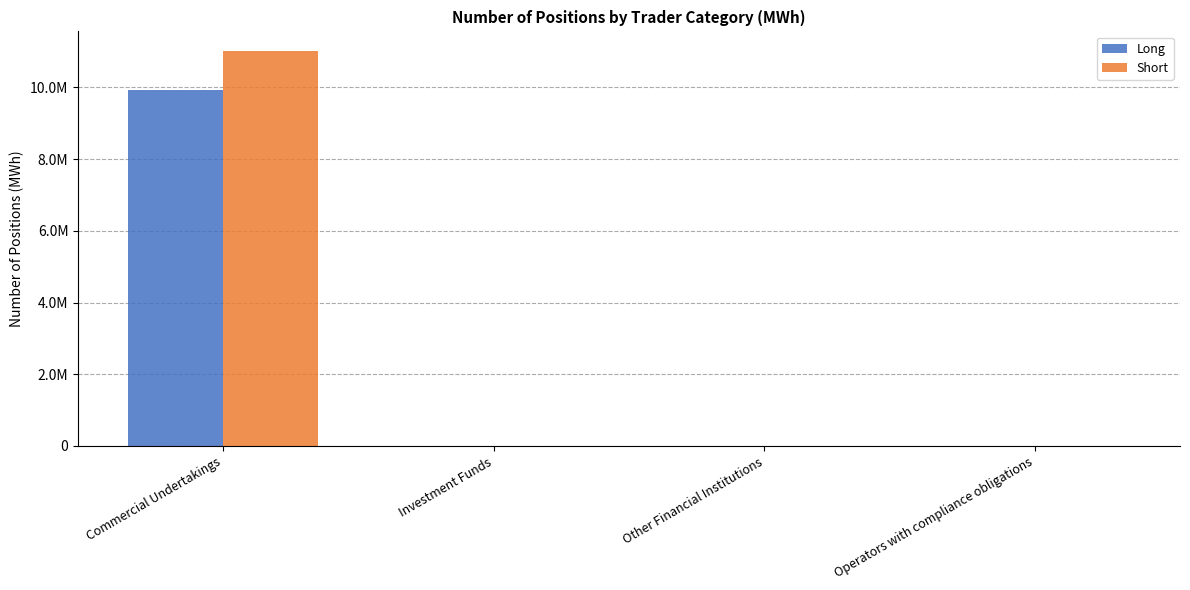

The value of Short at Operators with compliance obligations is 0. True or false?

True